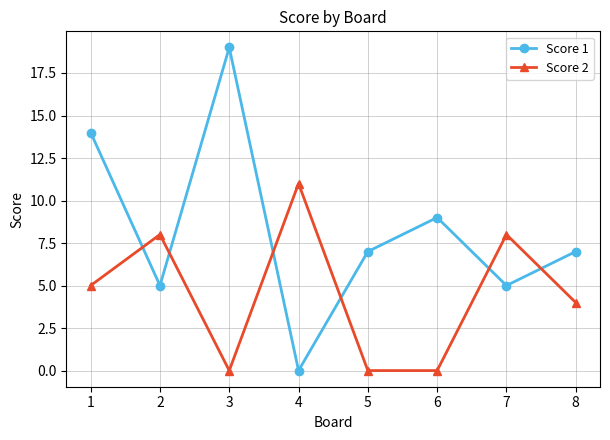

What are all the series names shown in the legend?

Score 1, Score 2